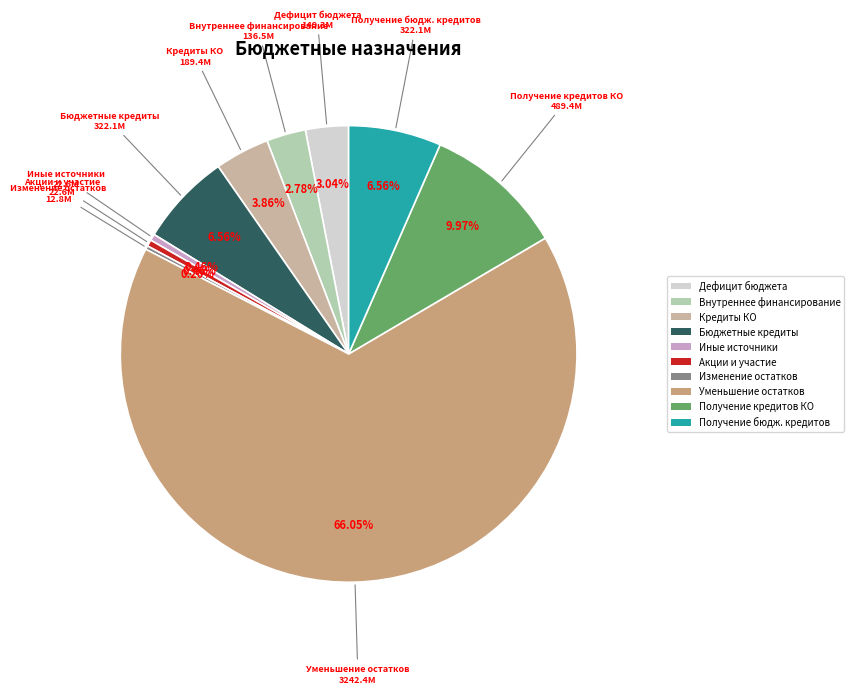

Is there a majority slice in this chart?

Yes